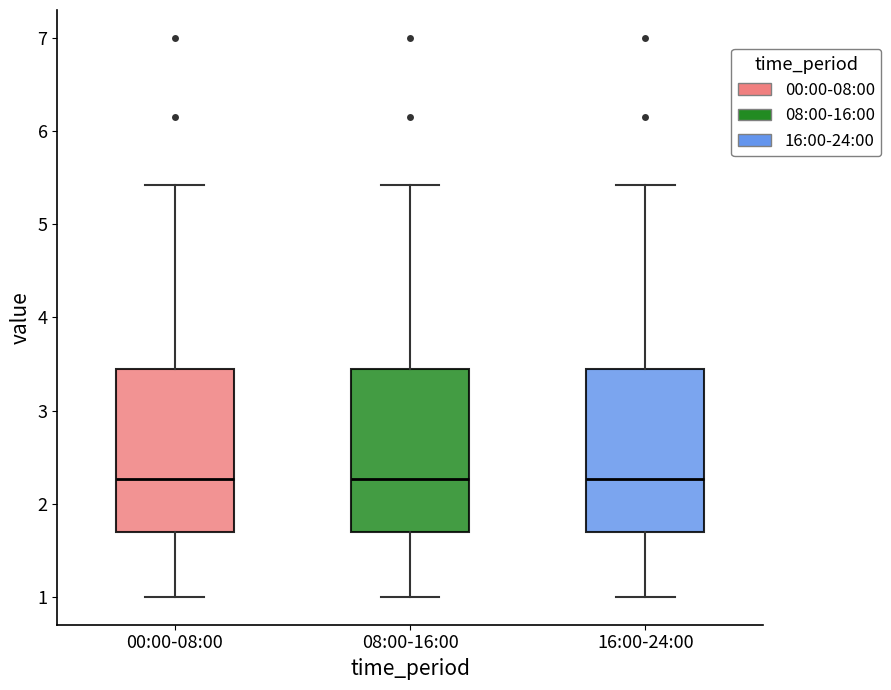

Where does the lower whisker of the box for 00:00-08:00 end on the y-axis? The values are not printed on the chart, so give them approximately, as read against the axis.

1.0